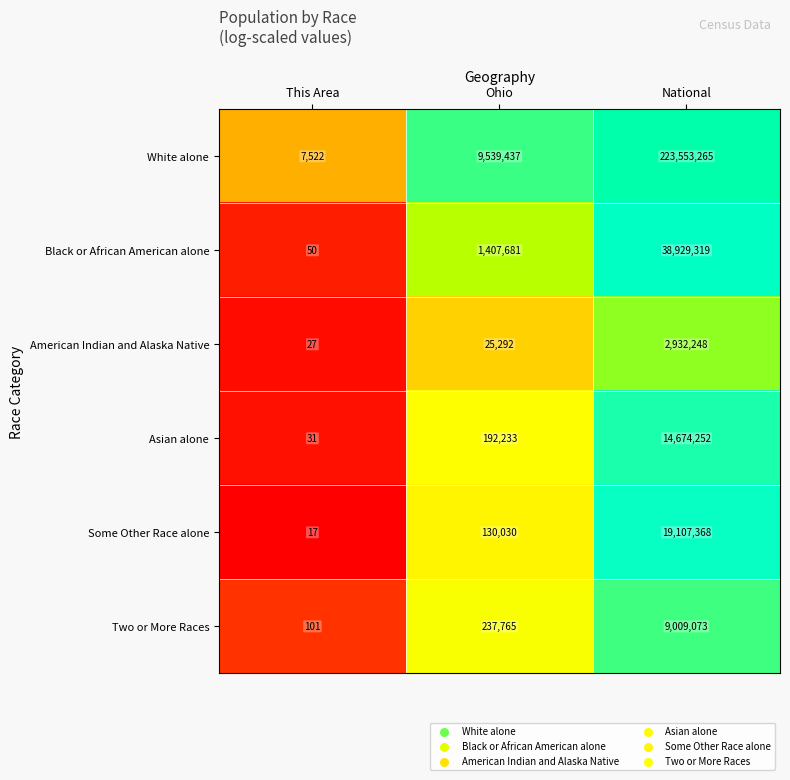

Between This Area and National, which series saw the biggest shift?

White alone